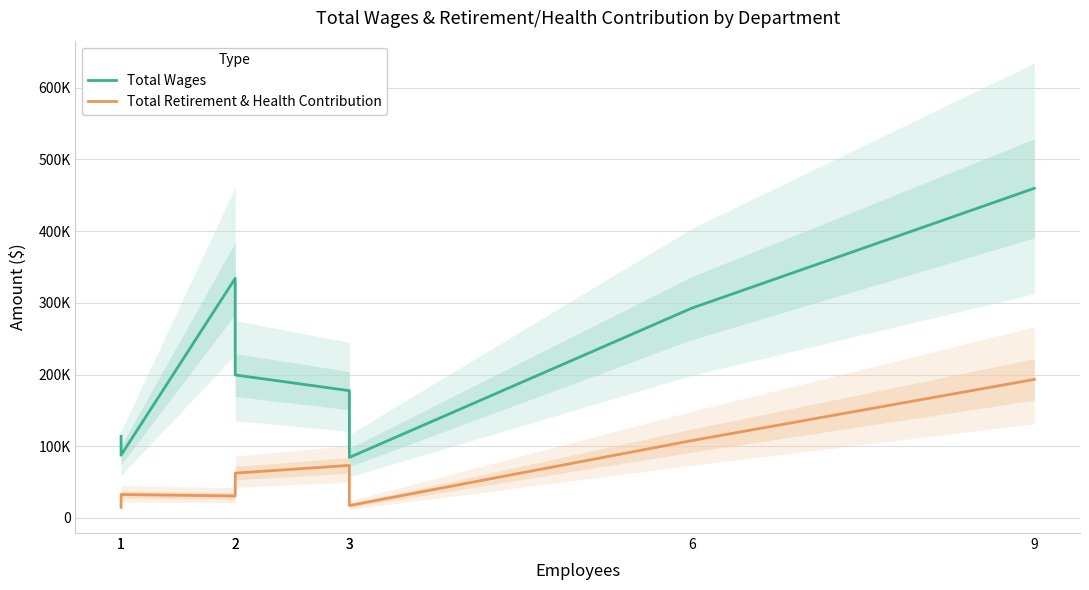

How many distinct data groups are displayed?

2